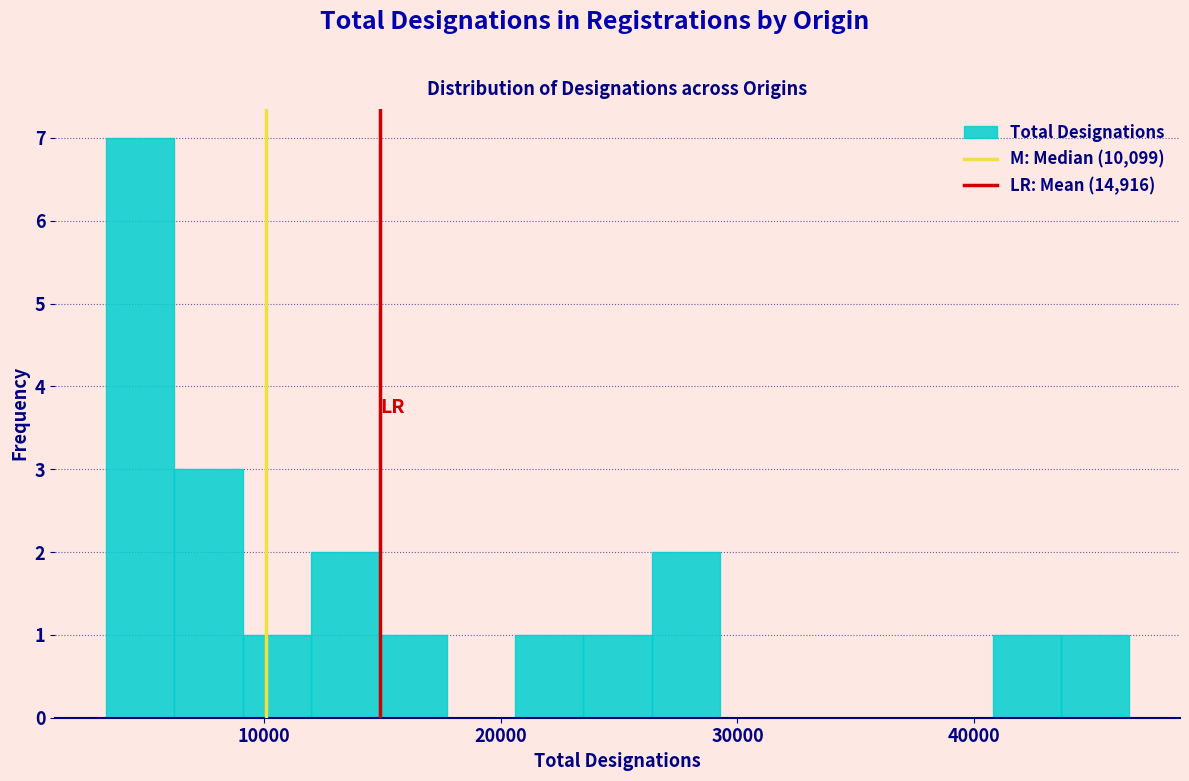

Around what value on the x-axis is the tallest bar? Give the approximate position of its centre, as read against the axis.

5000